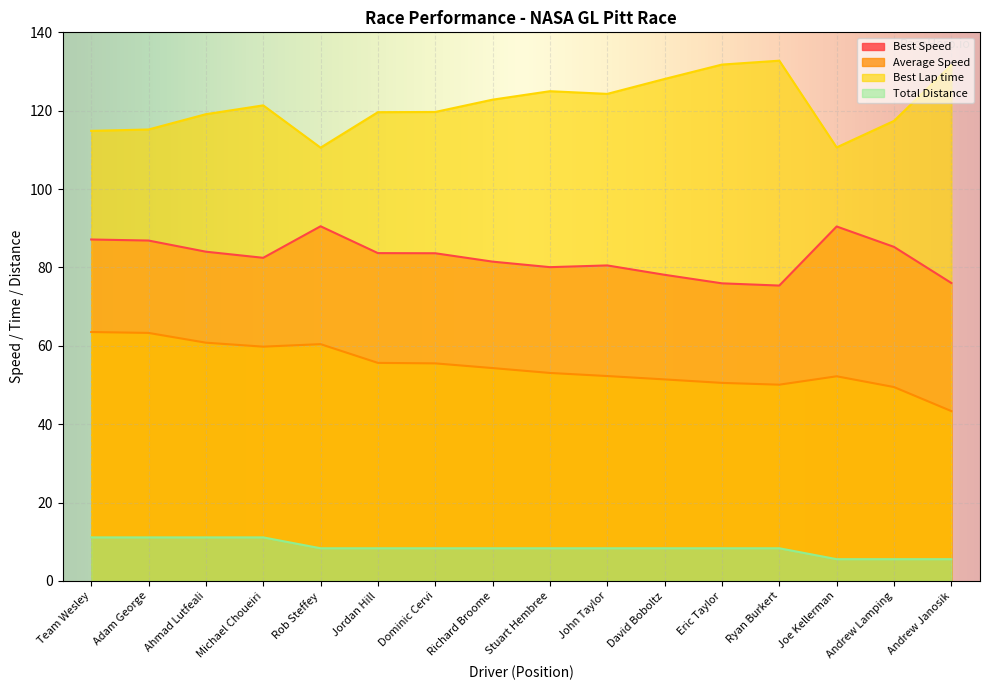

At how many categories does at least one series exceed 96?

16